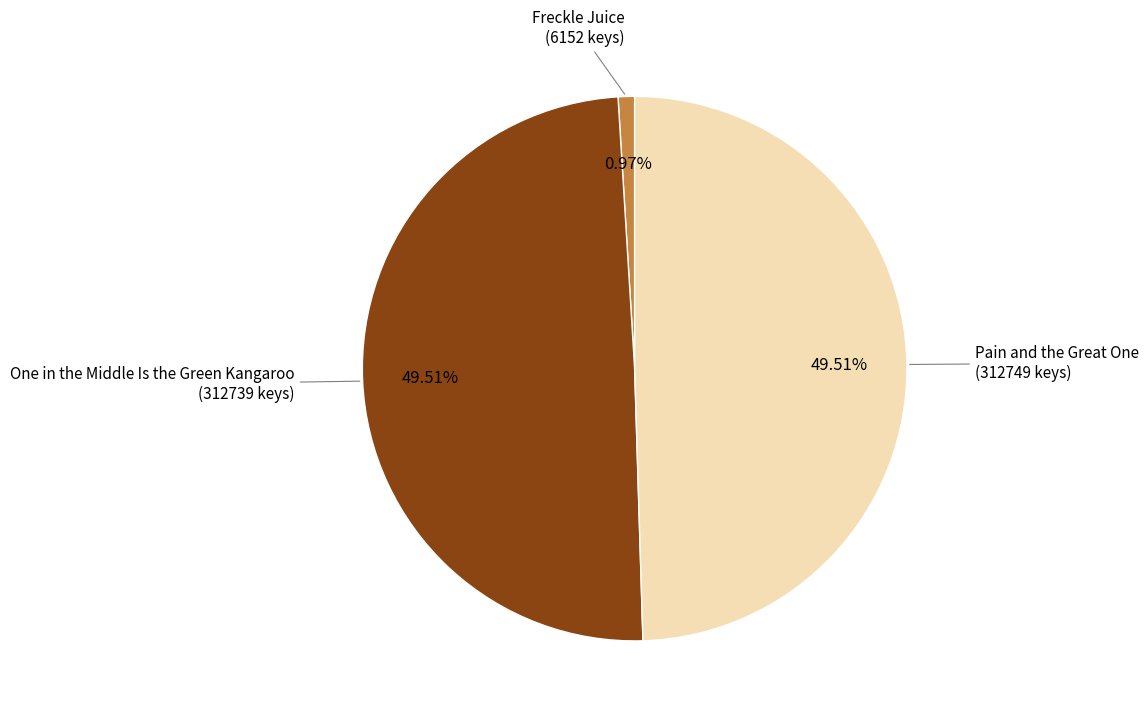

How many segments does this pie chart have?

3